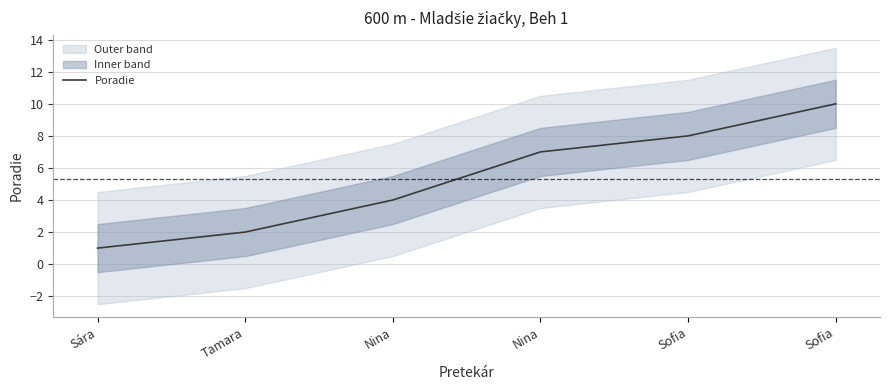

What is the difference between the maximum and second lowest values?

8